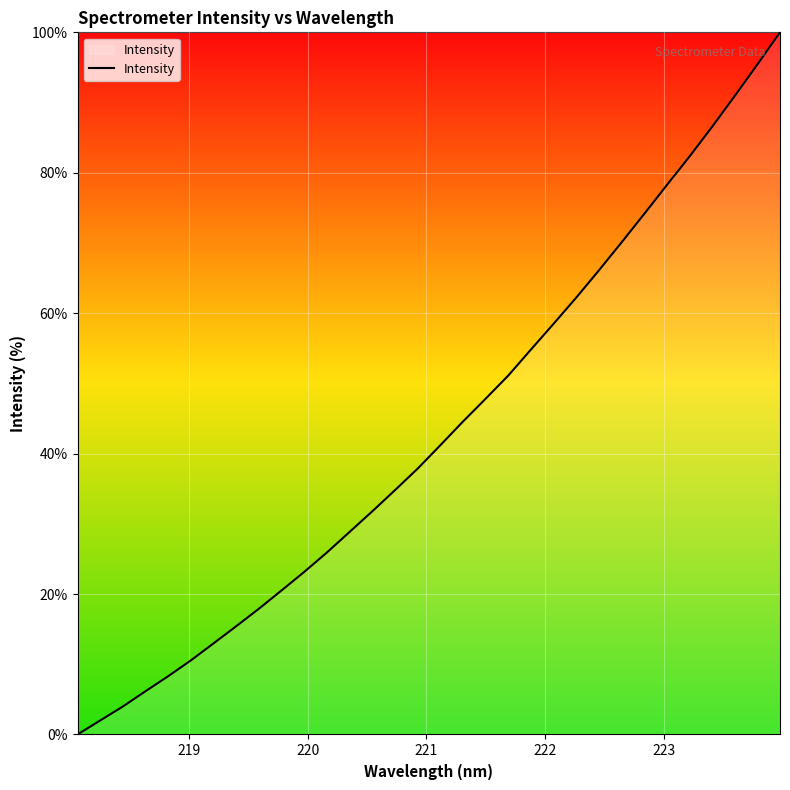

What is the maximum value shown in the chart?

100.0